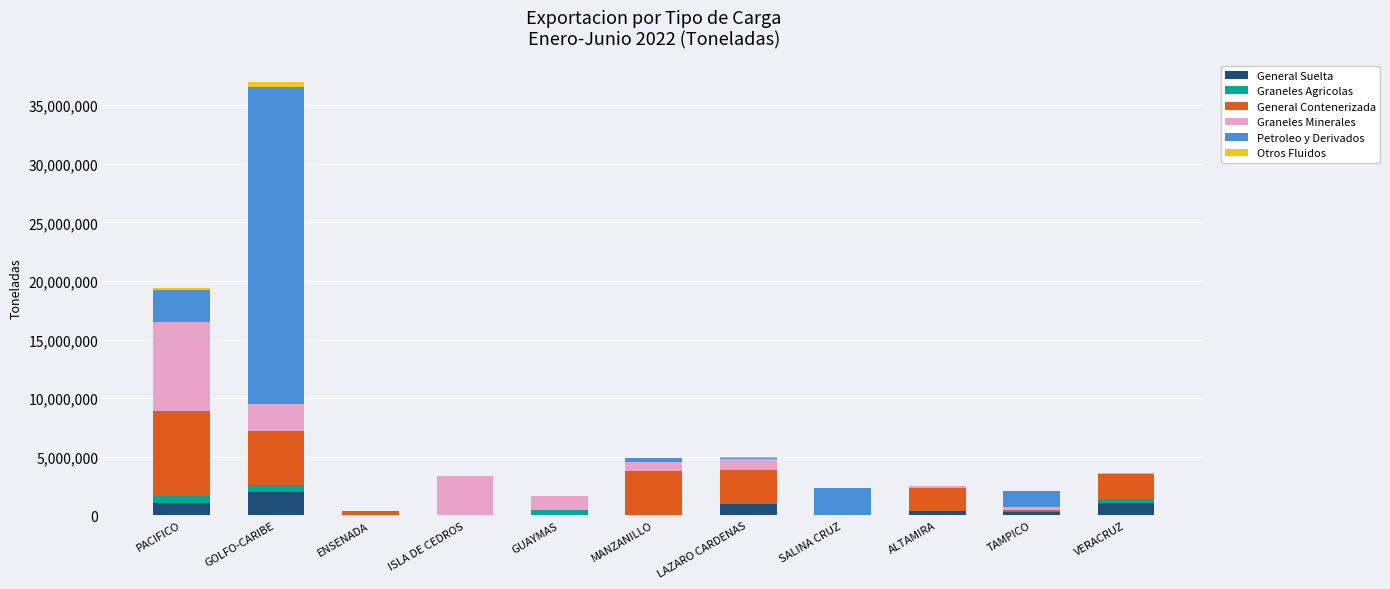

What is the highest value of the General Suelta series?

2023759